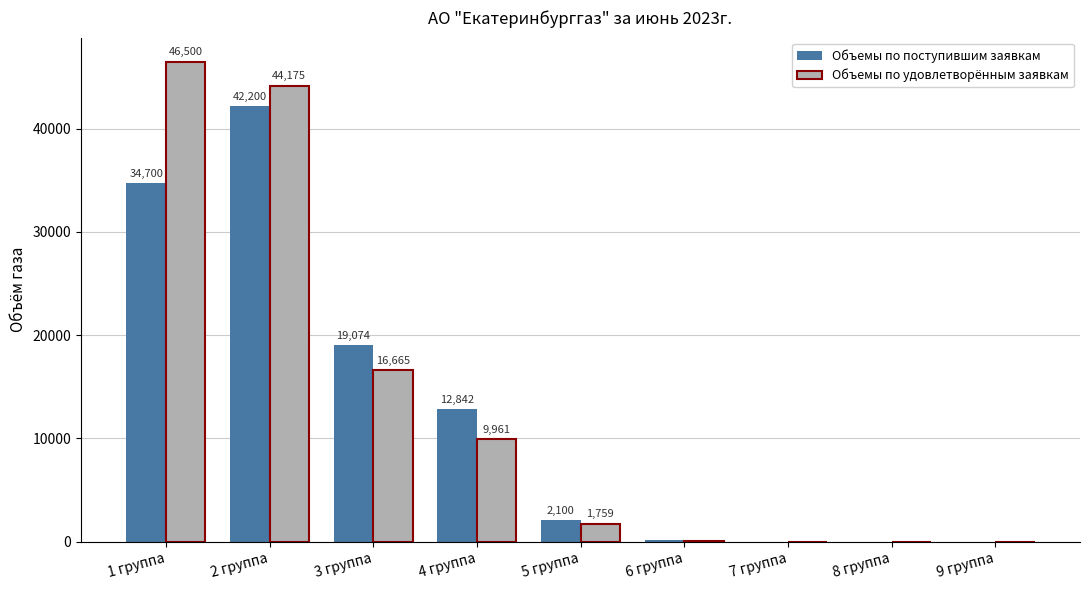

What is the total value across all series at 6 группа?

298.4